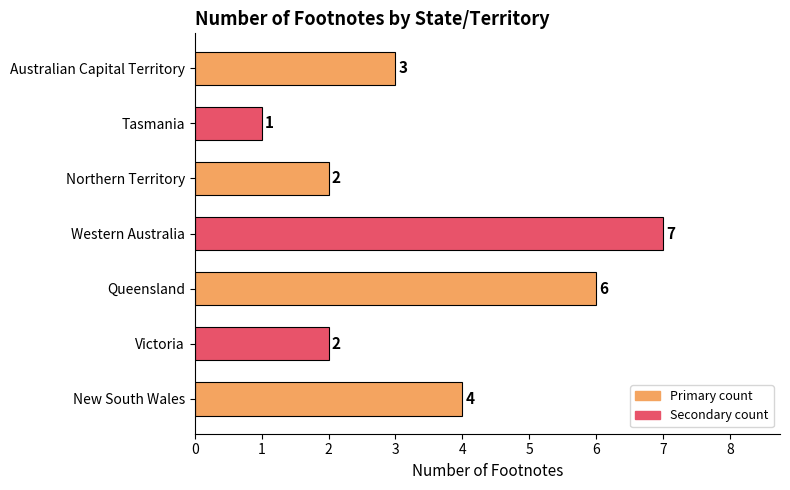

Count the number of data series in this chart.

1